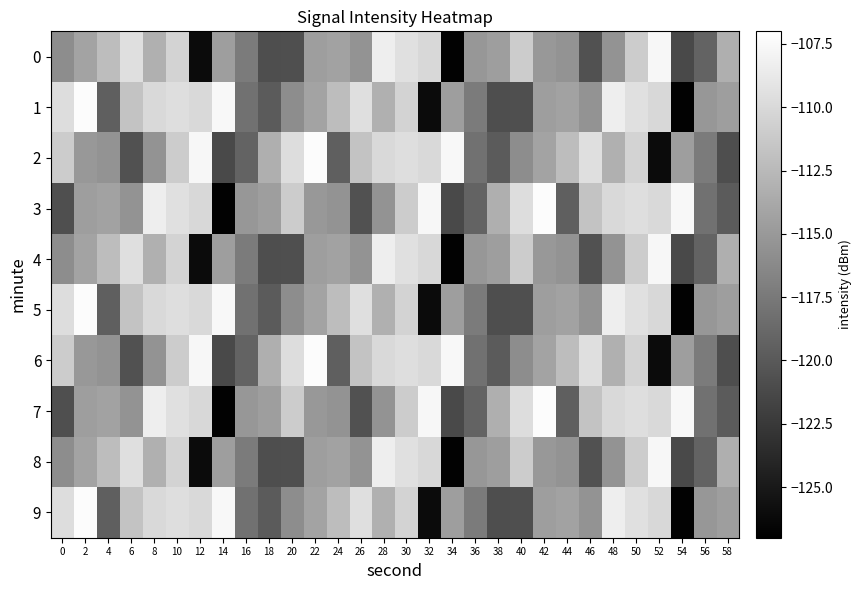

Rank the series at 42 from lowest to highest value.

0, 4, 8, 1, 5, 9, 2, 6, 3, 7